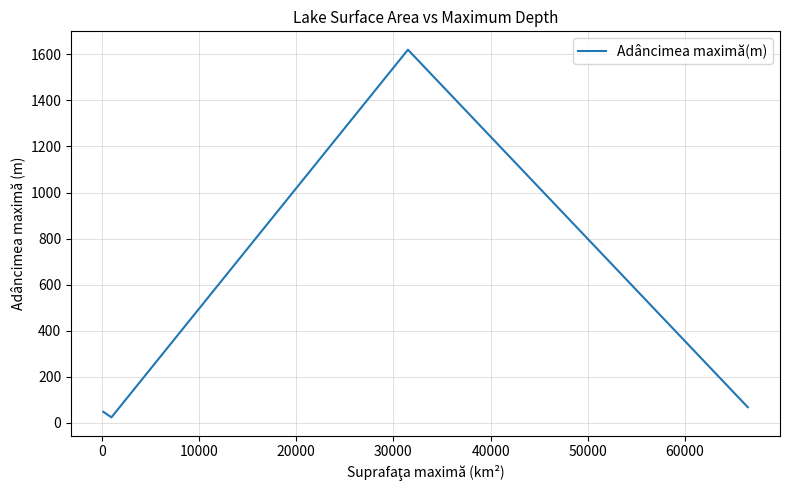

What is the maximum value shown in the chart?

1620